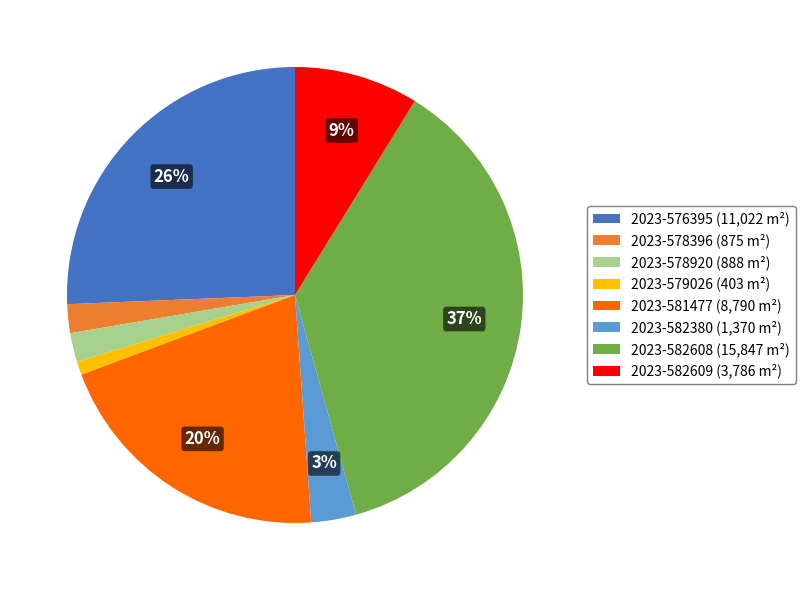

Does 2023-581477 represent more than half of the total?

No